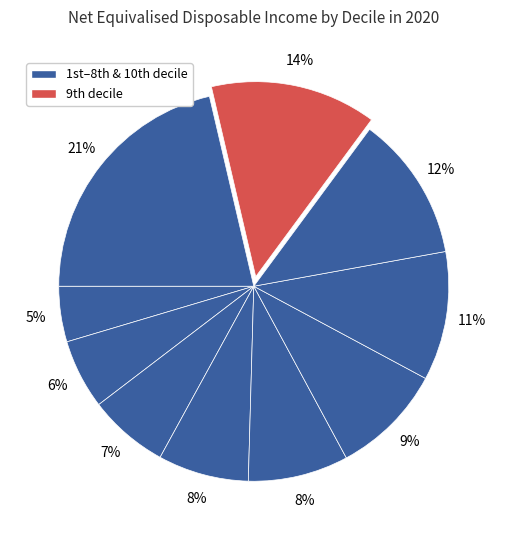

Count the number of slices in the pie.

10